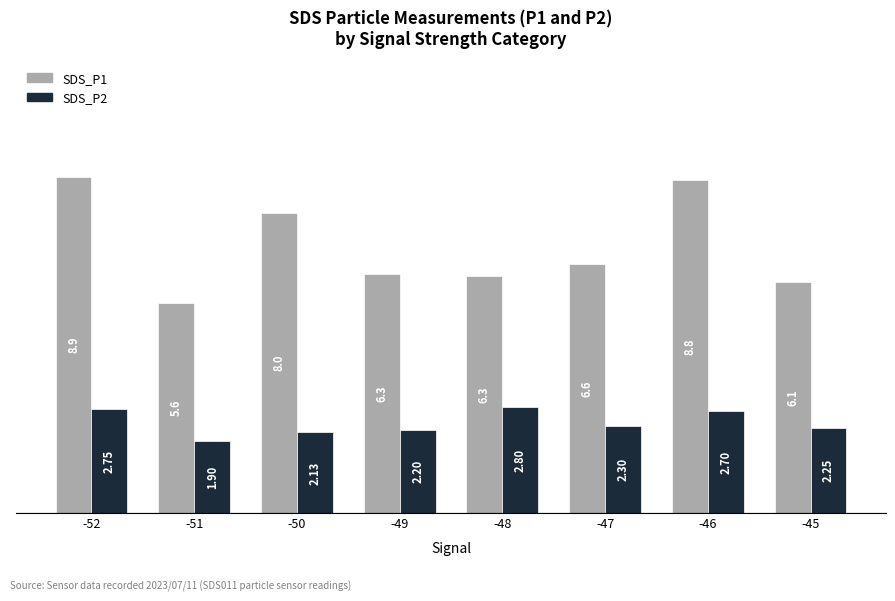

How many data points in SDS_P2 are above 2?

7